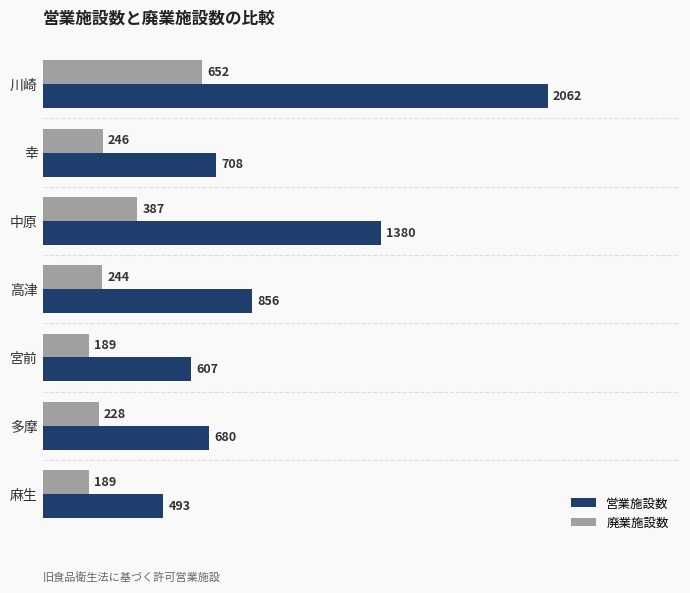

Read the 廃業施設数 value at 麻生, to the nearest 5.

190